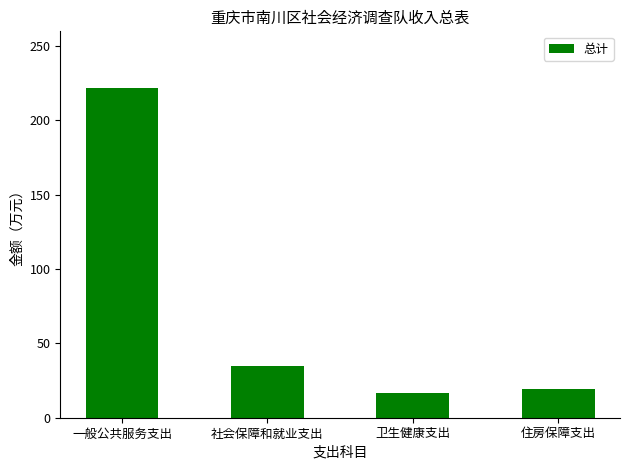

How many bars are there in total?

4